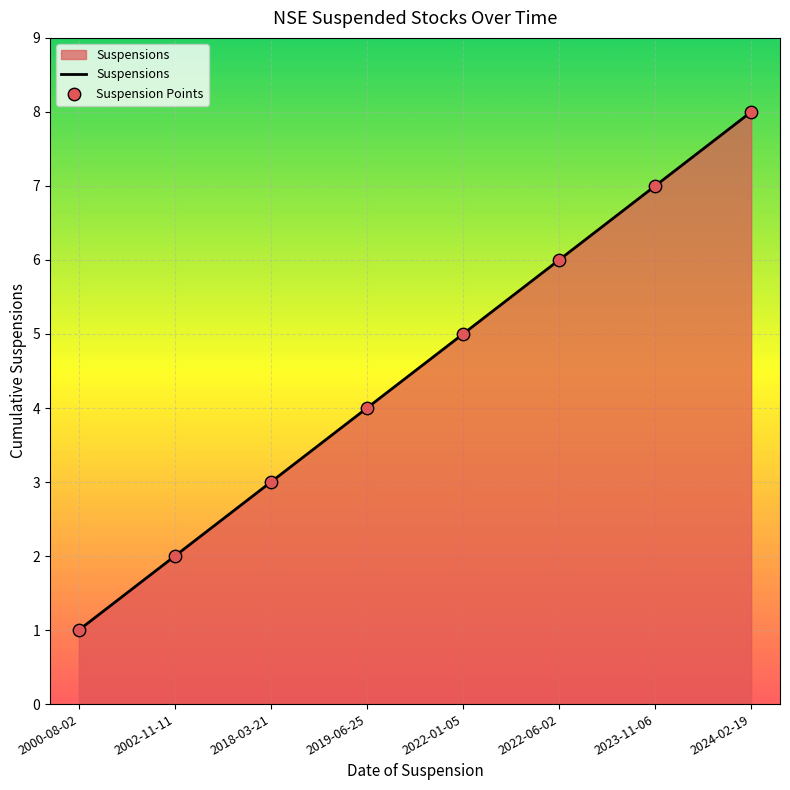

Between 2002-11-11 and 2022-06-02, which is larger?

2022-06-02